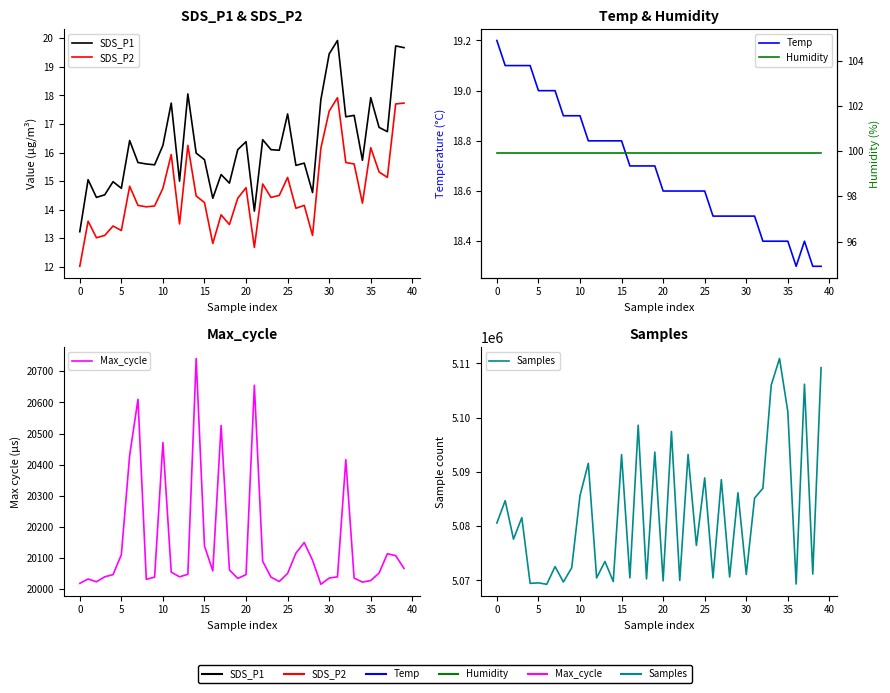

The value of Temp at 18 is 5.1. True or false?

False